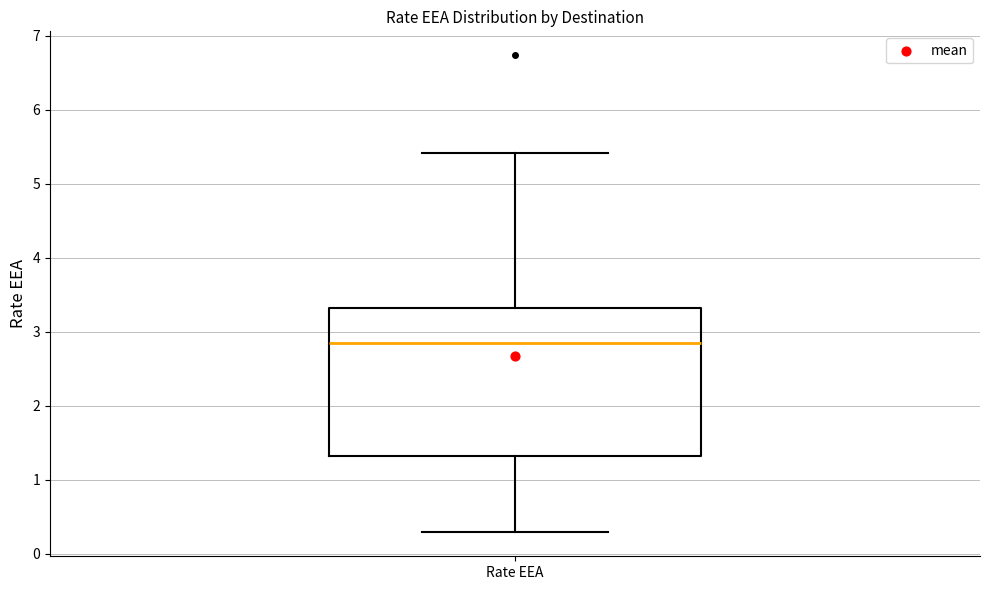

Read this box plot against the y-axis: the position of the median line, the range covered by the box, and the ends of both whiskers. The values are not printed on the chart, so give them approximately, as read against the axis.

median 2.9, box 1.3 to 3.3, whiskers 0.3 to 5.4